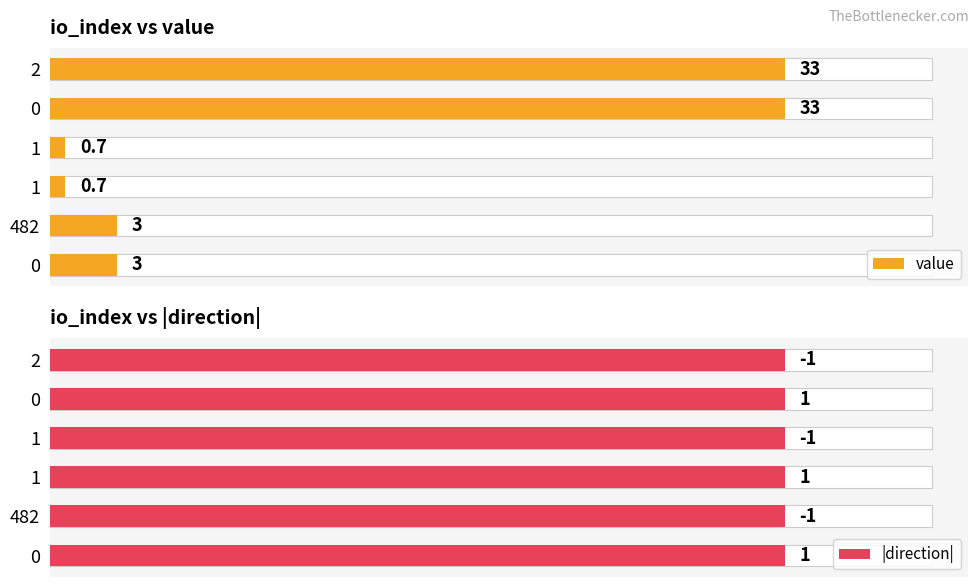

Is the value of value at 1 greater than the value of |direction| at 4?

Yes